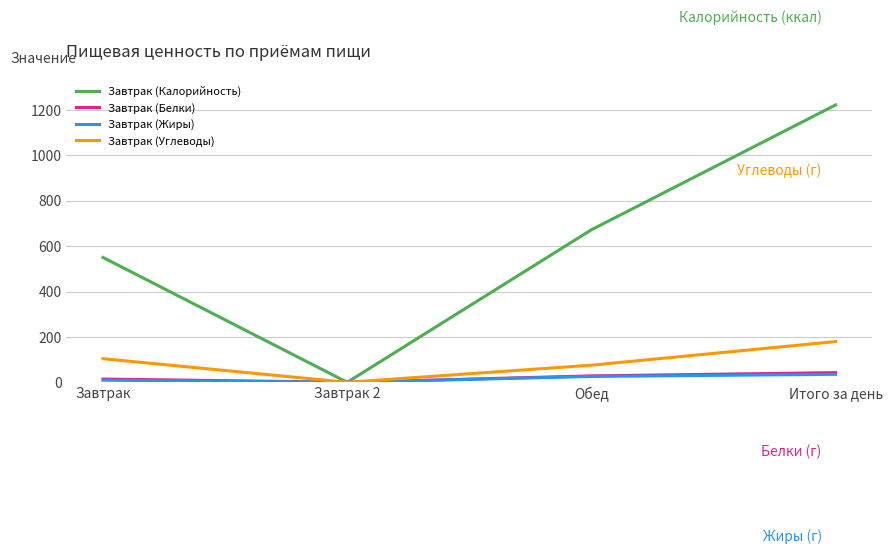

Where is Завтрак (Углеводы) nearest to the value 89?

Обед